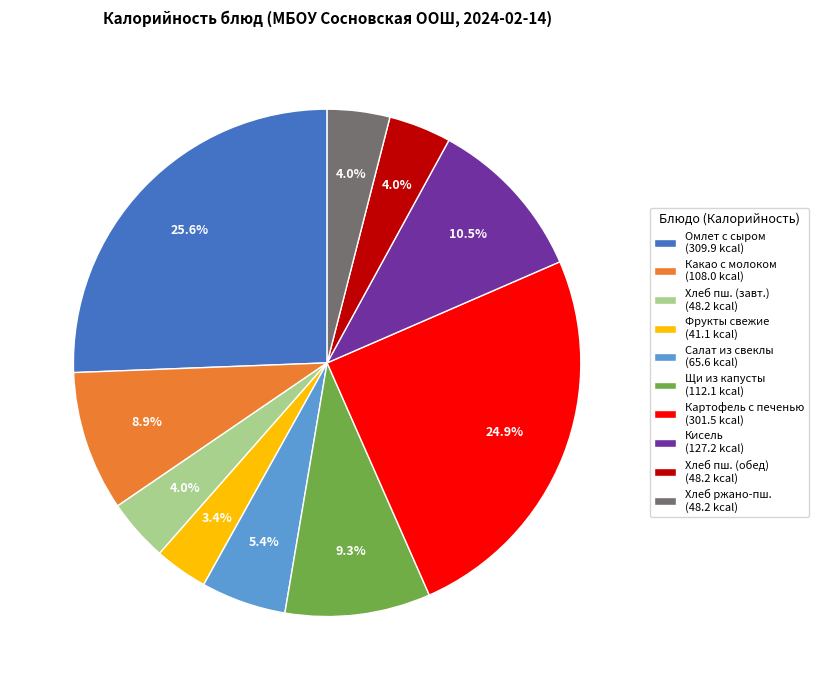

Does Щи из капусты (112.1 kcal) represent more than half of the total?

No